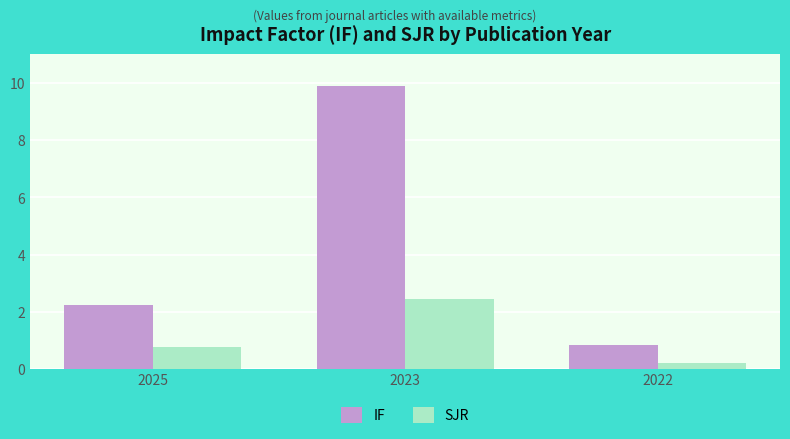

List the series in order of their peak value, lowest first.

SJR, IF